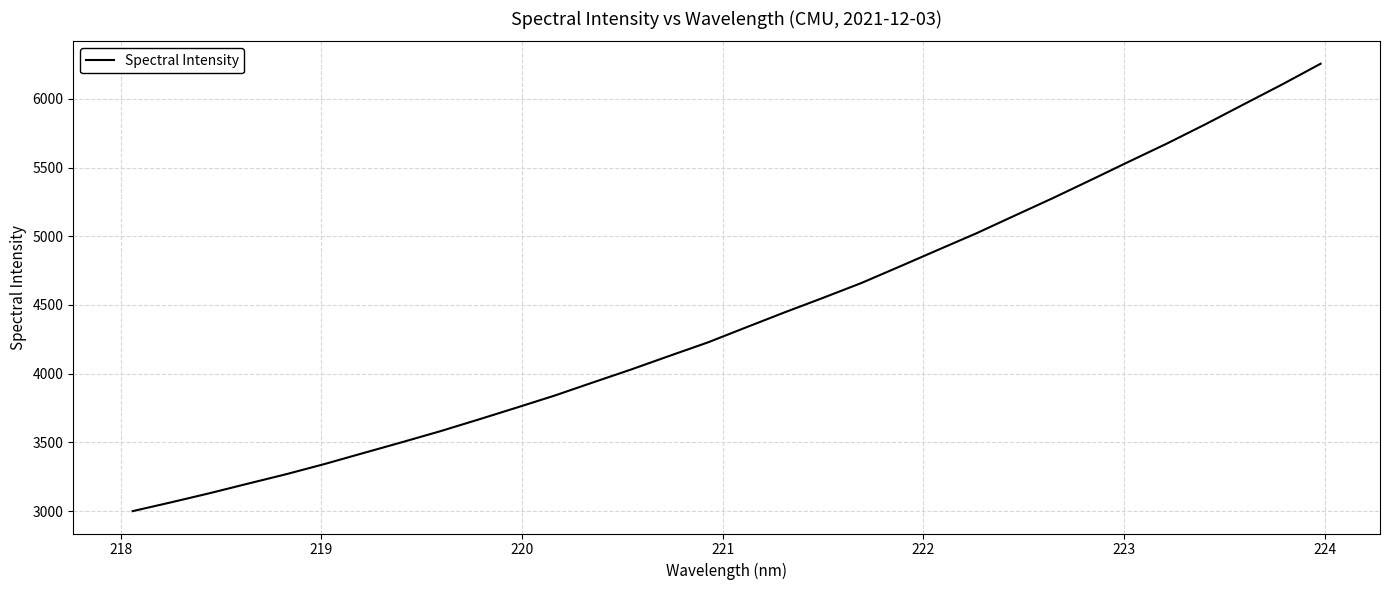

What is the difference between the maximum and minimum values?

3257.2